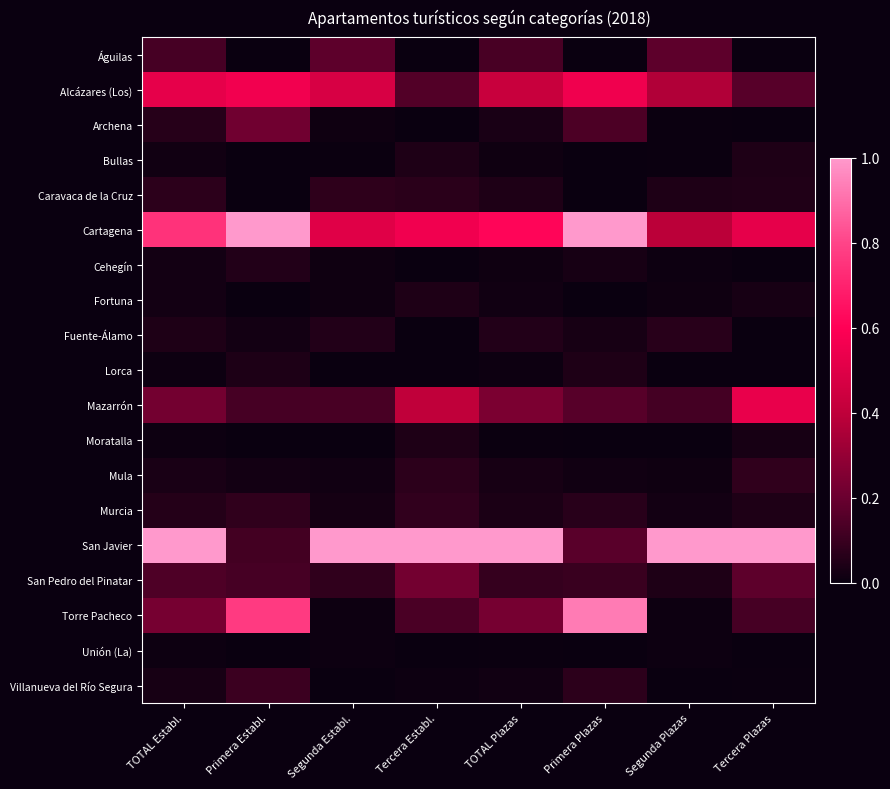

Between Tercera Plazas and TOTAL Plazas, which is larger?

TOTAL Plazas